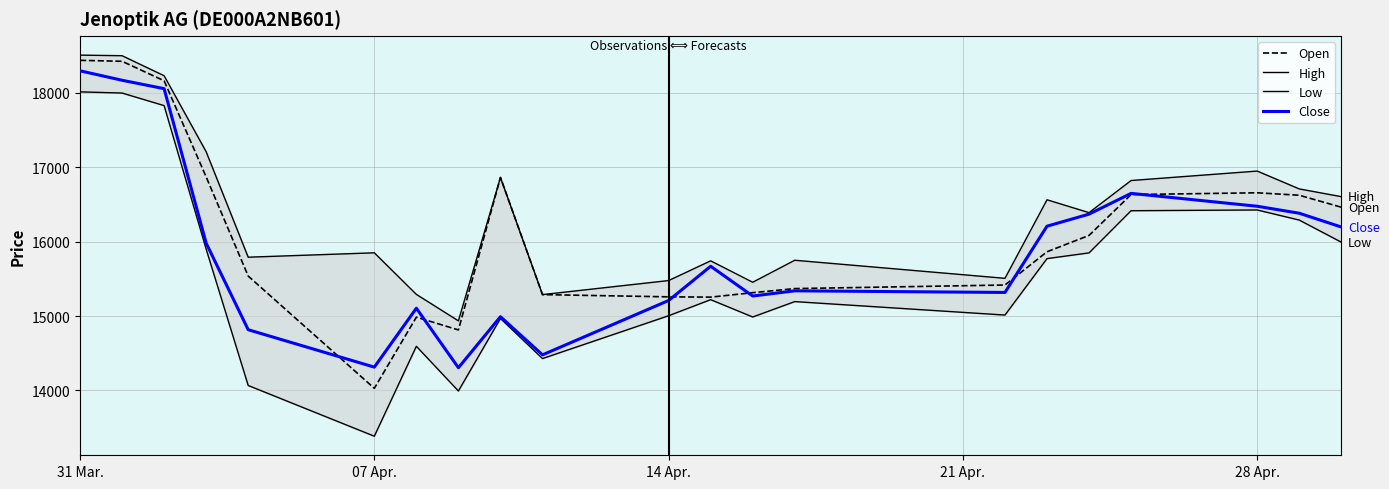

What is the maximum value for Close?

18298